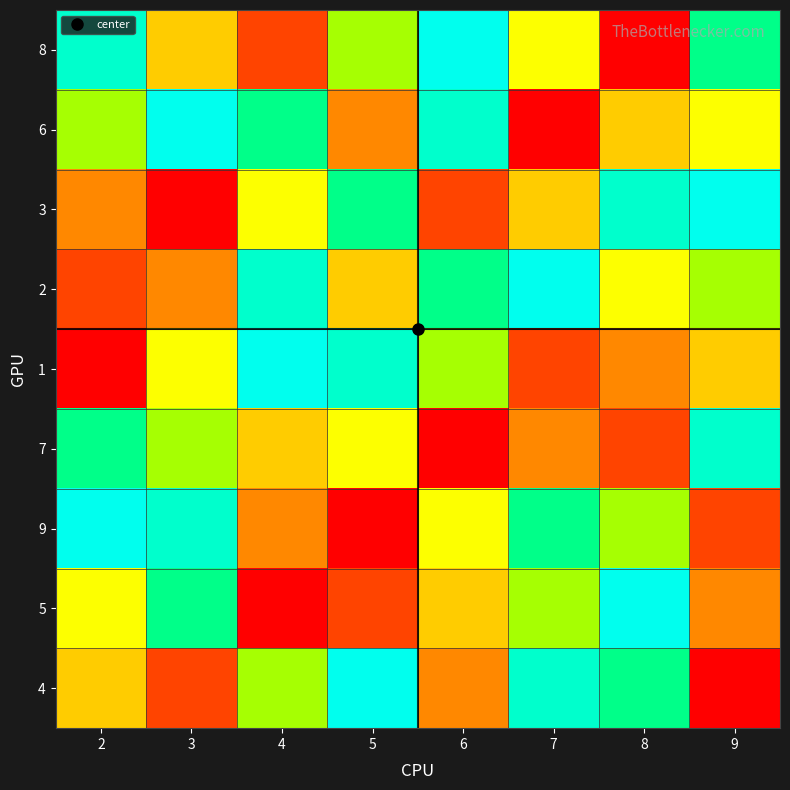

At which category is the sum across all series the highest?

2